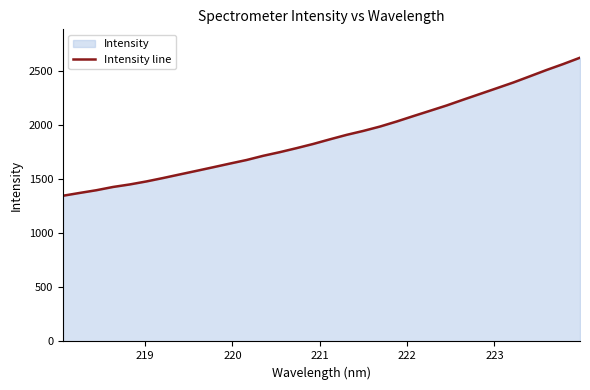

What is the smallest value displayed?

1346.9